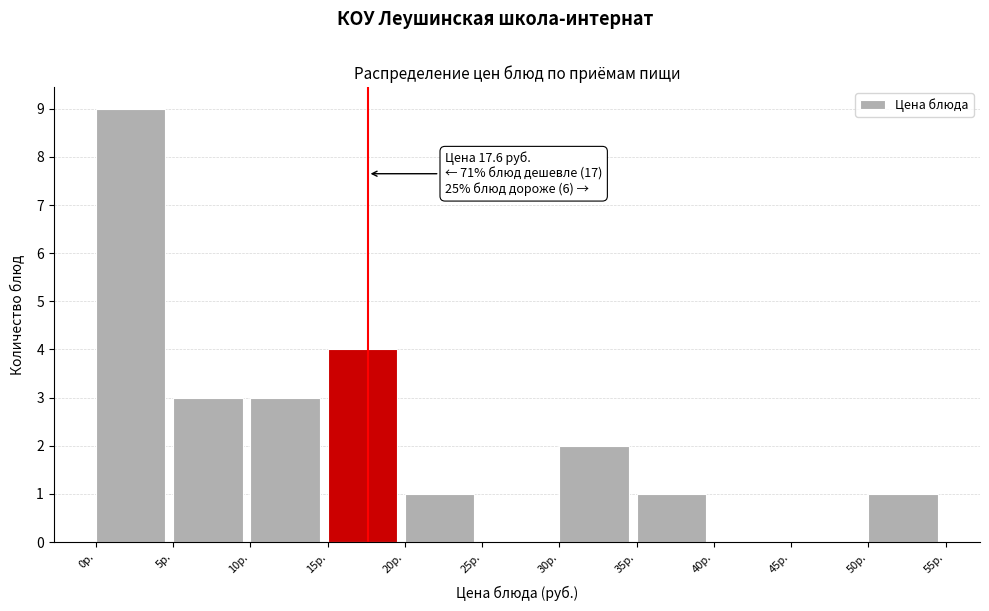

Which range on the x-axis has the tallest bar?

0 to 5